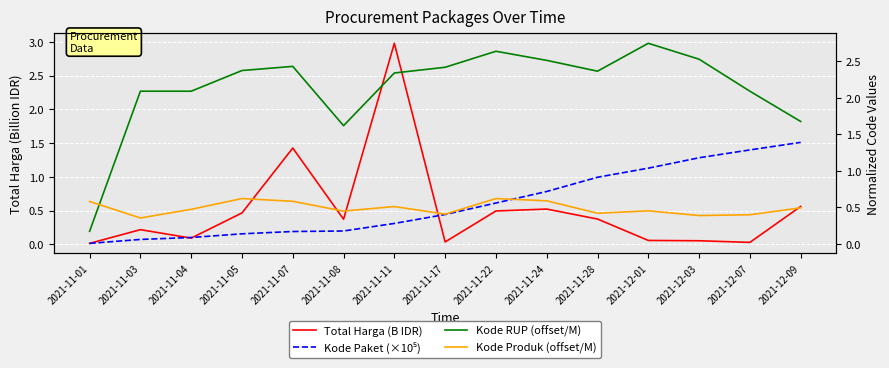

At 2021-12-09, list the series in order from smallest to largest.

Kode Produk (offset/M), Total Harga (B IDR), Kode Paket (×10⁵), Kode RUP (offset/M)